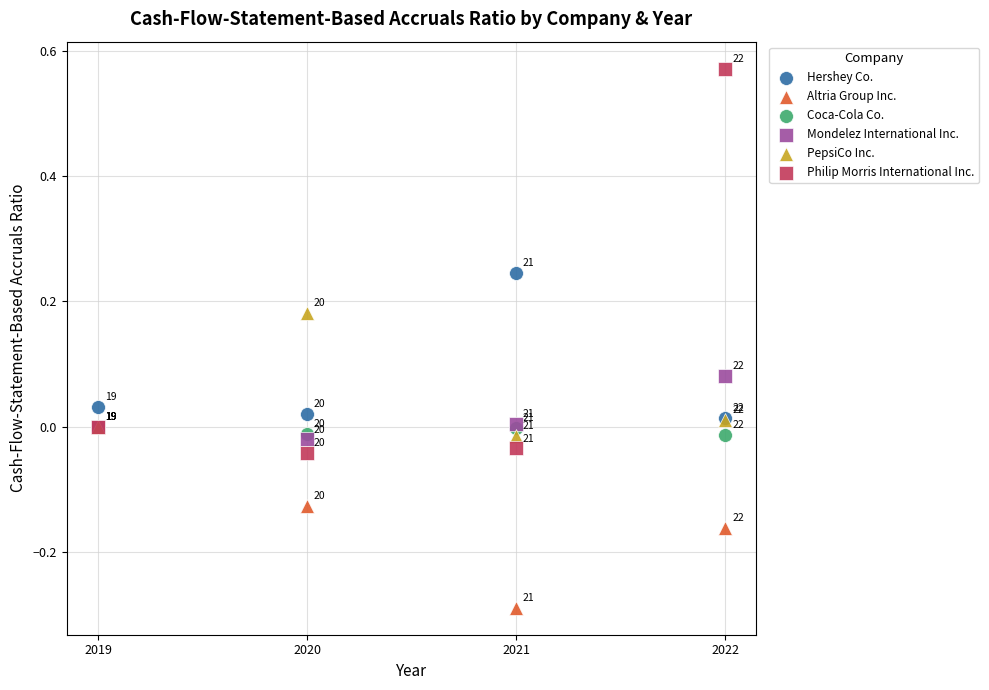

Which series contains the lowest Y value?

Altria Group Inc.